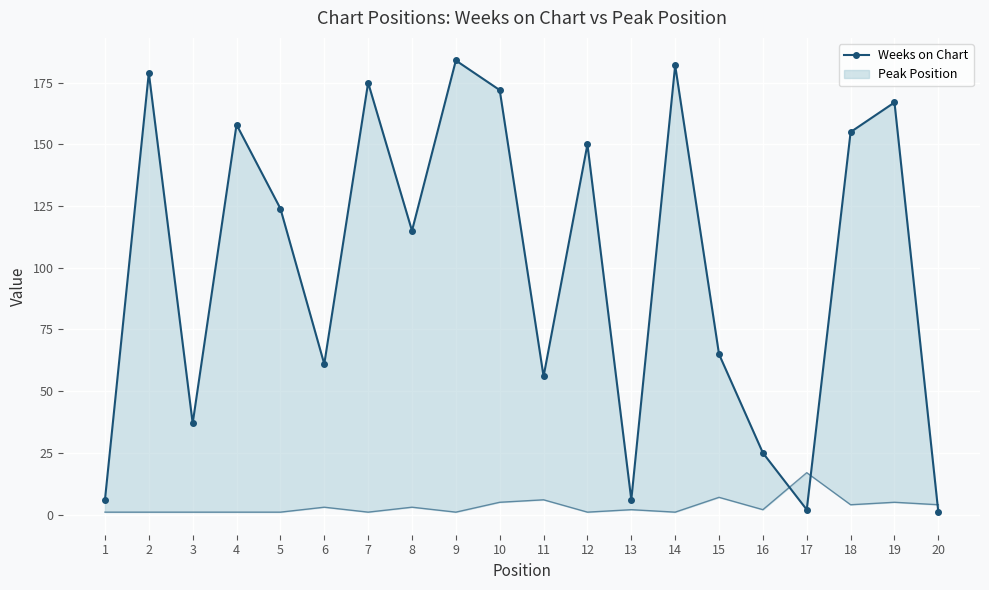

How many points are higher than both their immediate neighbors (excluding endpoints)?

7